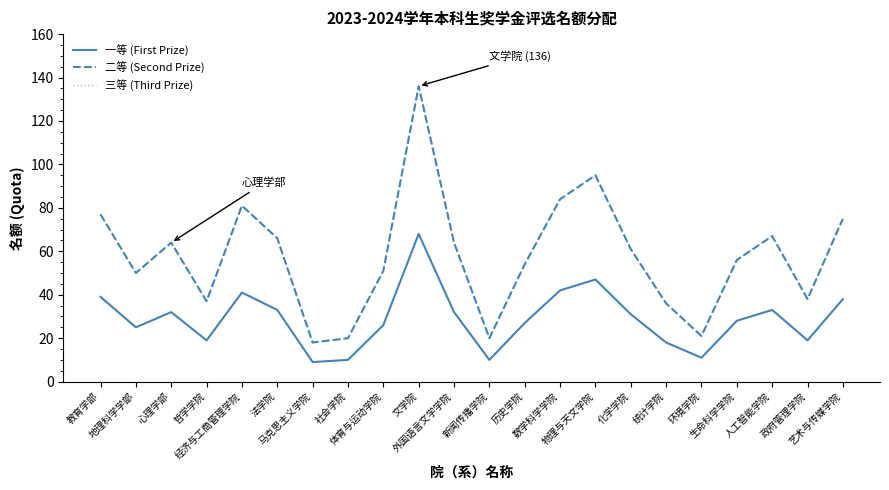

Rank the series by their maximum value, from lowest to highest.

一等 (First Prize), 二等 (Second Prize), 三等 (Third Prize)